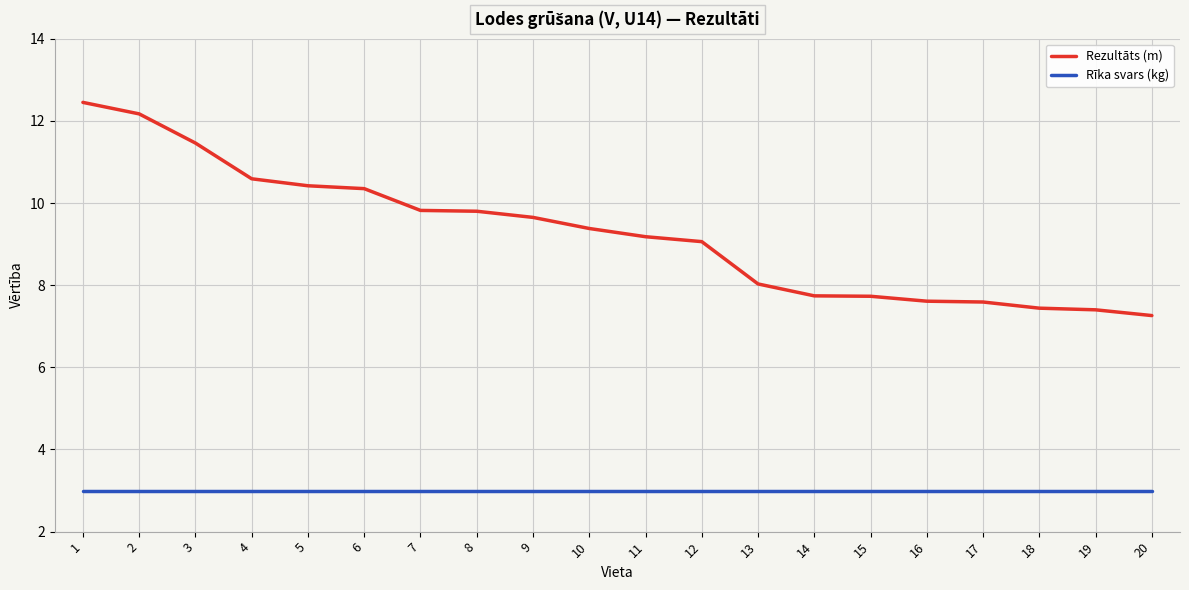

Which series has the largest range (max minus min)?

Rezultāts (m)